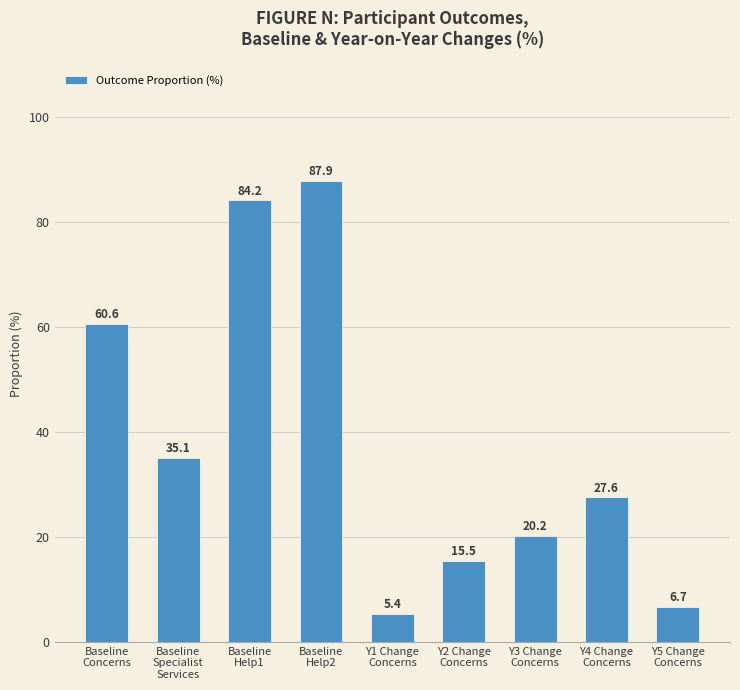

What is the label of the 4th bar from the right?

Y2 Change
Concerns